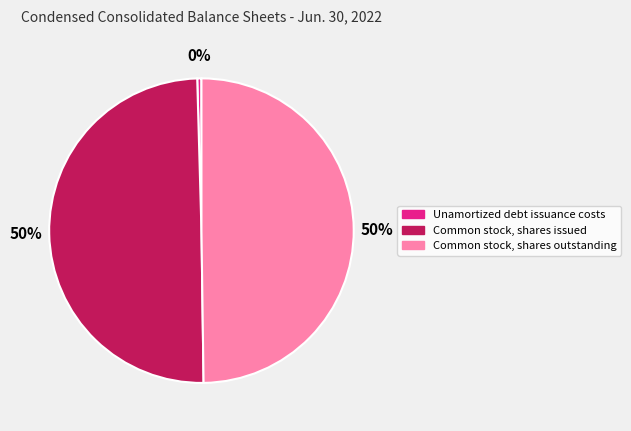

Do Common stock, shares issued and Common stock, shares outstanding together represent more than half of the pie?

Yes